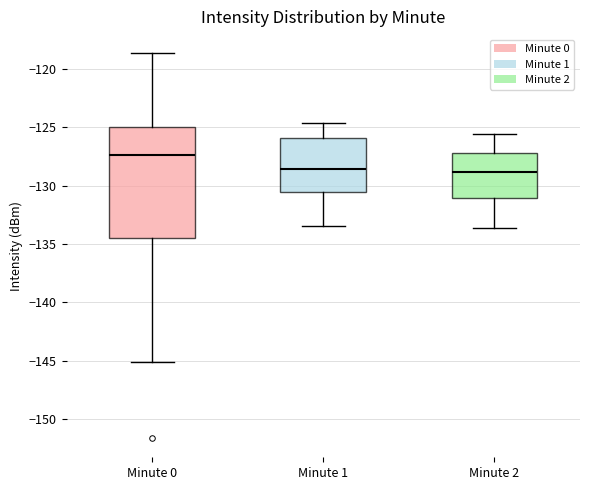

Reading left to right, read every box against the y-axis: the position of its median line, the range the box covers, and the ends of its whiskers. The values are not printed on the chart, so give them approximately, as read against the axis.

Minute 0: median -127.5, box -134.5 to -125.0, whiskers -145.0 to -118.5
Minute 1: median -128.5, box -130.5 to -126.0, whiskers -133.5 to -124.5
Minute 2: median -129.0, box -131.0 to -127.0, whiskers -133.5 to -125.5